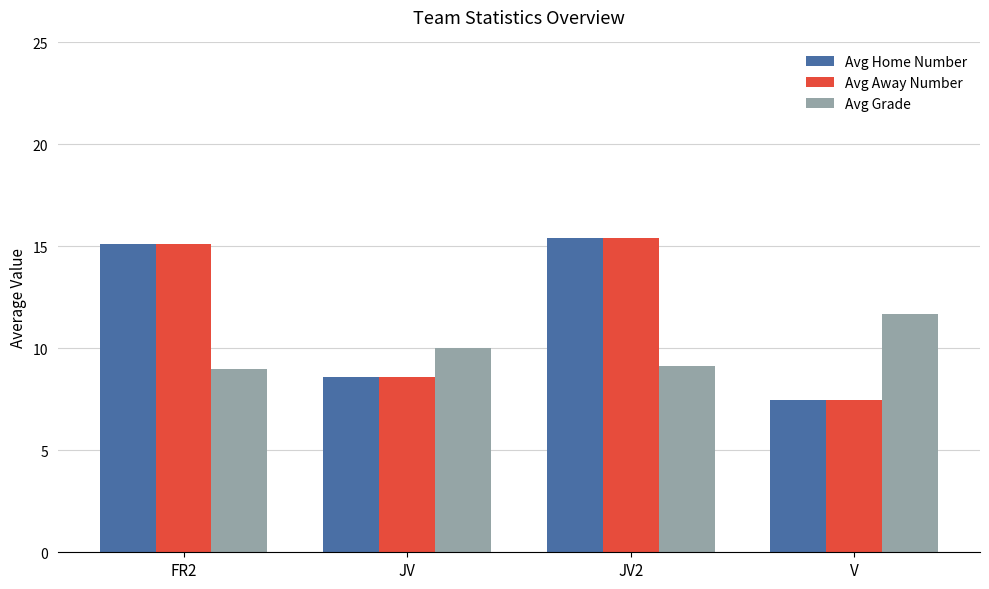

What is the spread (max minus min) of values at JV?

1.4